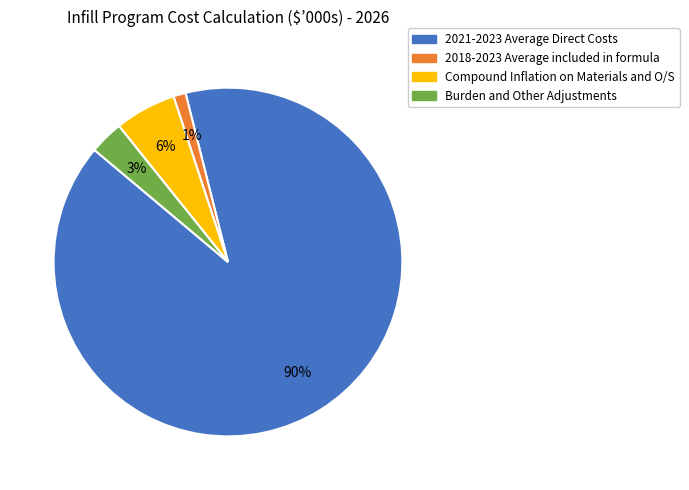

Is there a majority slice in this chart?

Yes